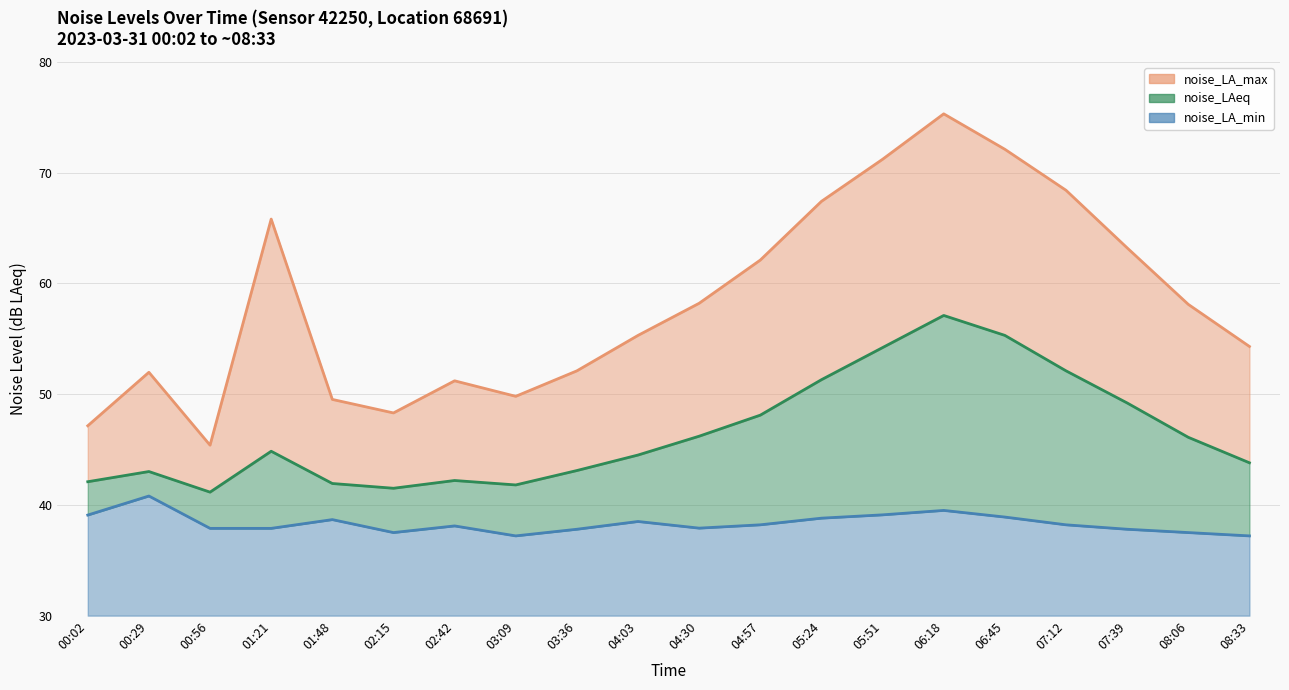

Reading right to left, list all the values displayed in this chart.

noise_LA_max: 54.3	58.1	63.2	68.4	72.1	75.3	71.2	67.4	62.1	58.2	55.3	52.1	49.8	51.2	48.3	49.5	65.8	45.4	52.0	47.1
noise_LAeq: 43.8	46.1	49.2	52.1	55.3	57.1	54.2	51.3	48.1	46.2	44.5	43.1	41.8	42.2	41.5	41.9	44.8	41.1	43.0	42.1
noise_LA_min: 37.2	37.5	37.8	38.2	38.9	39.5	39.1	38.8	38.2	37.9	38.5	37.8	37.2	38.1	37.5	38.7	37.9	37.9	40.8	39.1